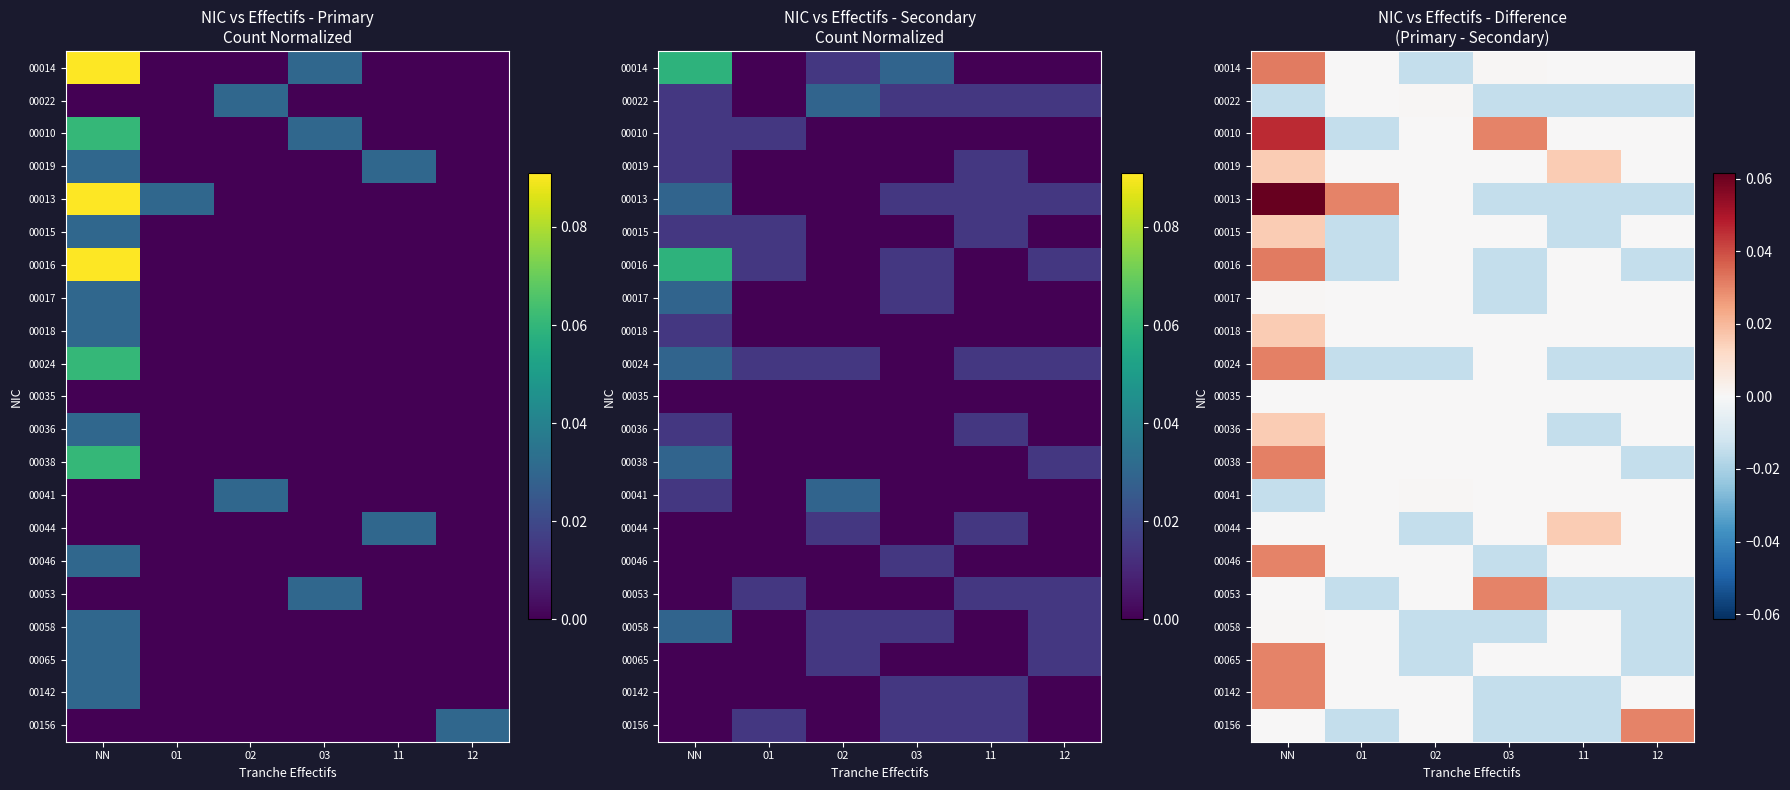

Which category has the highest value across all series?

NN